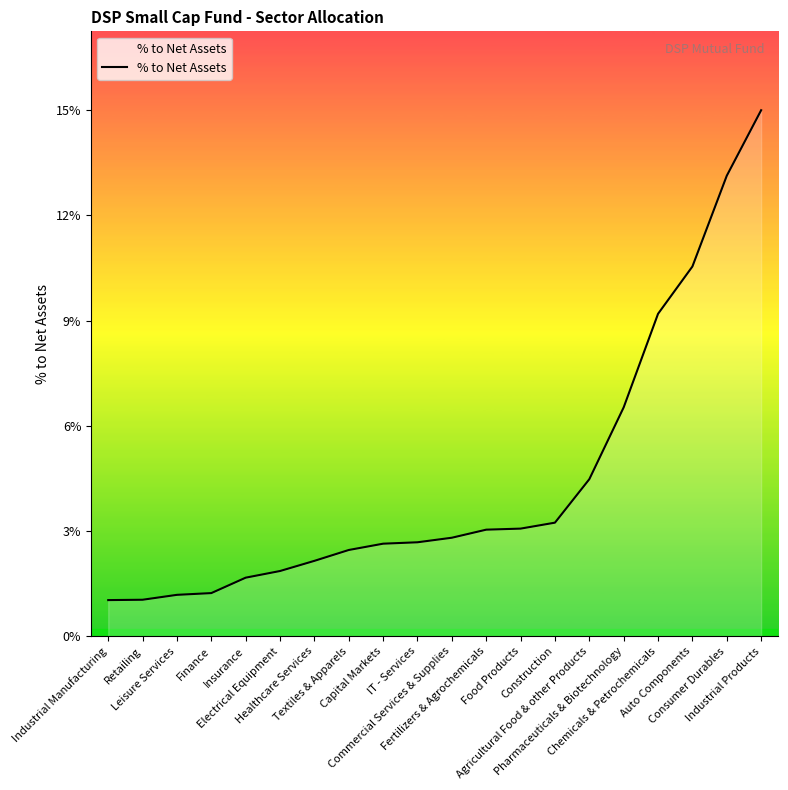

List the labels in order of value, largest first.

Industrial Products, Consumer Durables, Auto Components, Chemicals & Petrochemicals, Pharmaceuticals & Biotechnology, Agricultural Food & other Products, Construction, Food Products, Fertilizers & Agrochemicals, Commercial Services & Supplies, IT - Services, Capital Markets, Textiles & Apparels, Healthcare Services, Electrical Equipment, Insurance, Finance, Leisure Services, Retailing, Industrial Manufacturing